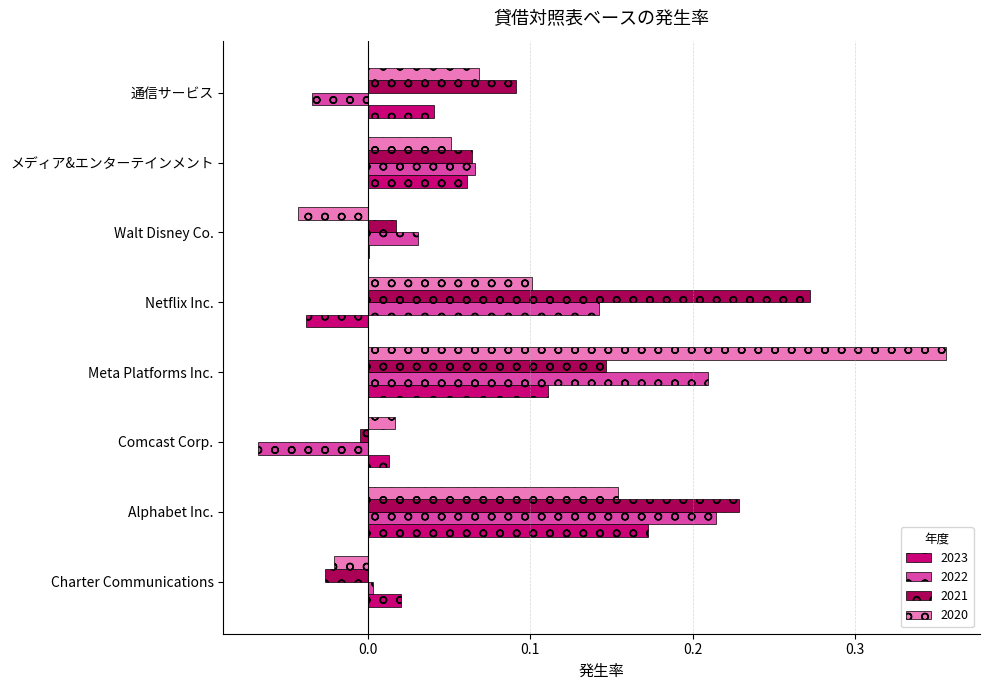

Is it true that 2021 equals 0.0 at メディア&エンターテインメント?

False